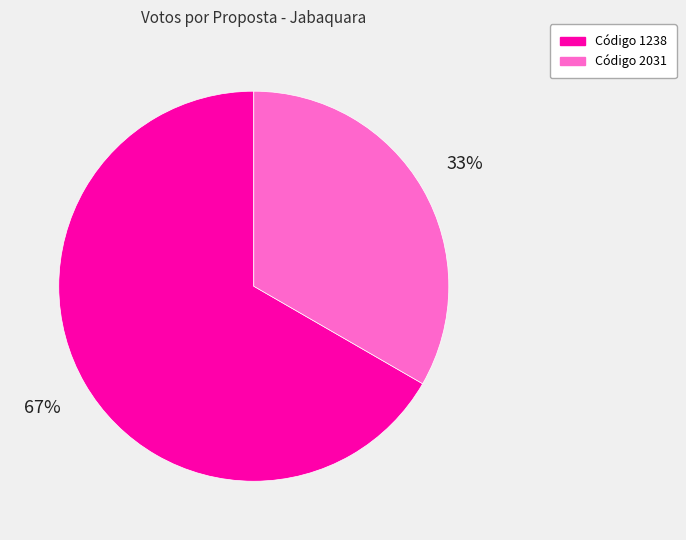

Does any single category account for the majority?

Yes